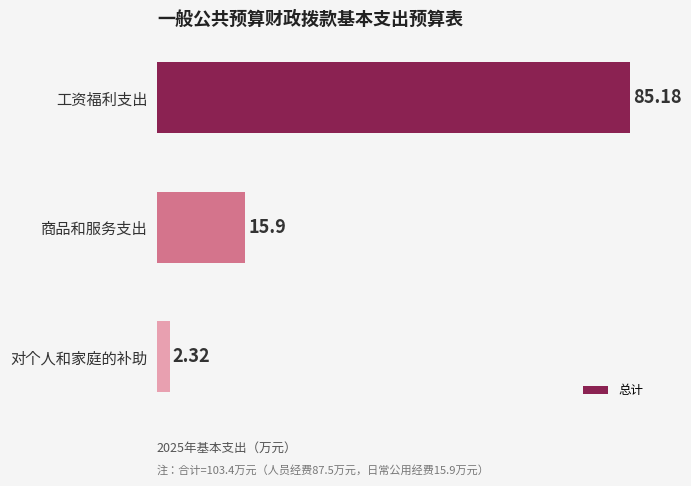

What is the label of the 2nd bar from the bottom?

商品和服务支出